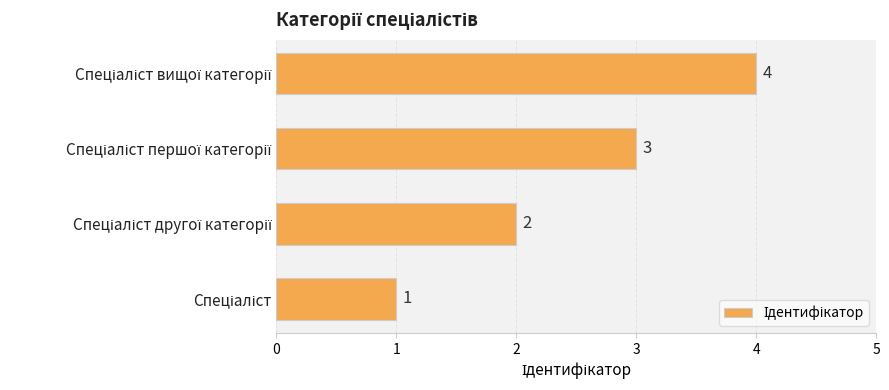

Count the values in the range 2 to 4.

3